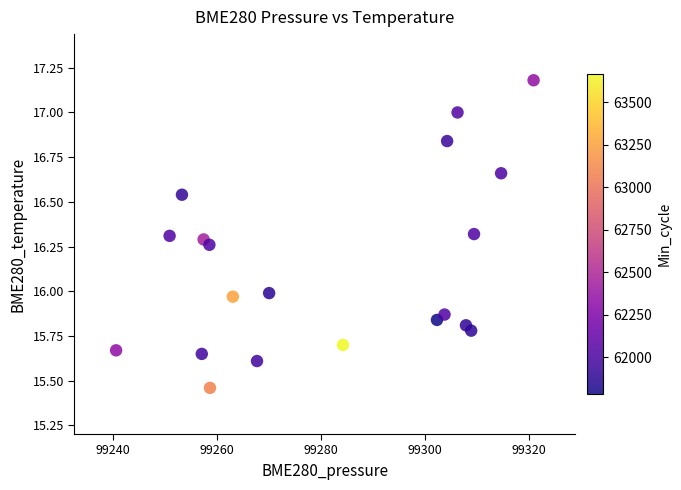

What is the range of Y values (max minus min)?

1.7